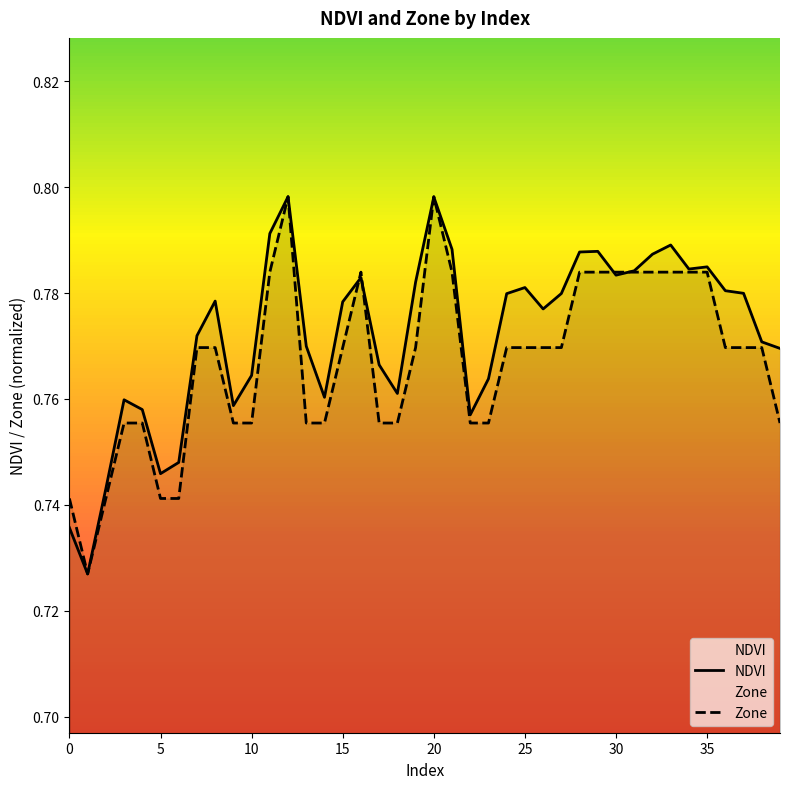

What is the value of the NDVI point at the 33rd from the left?

0.8